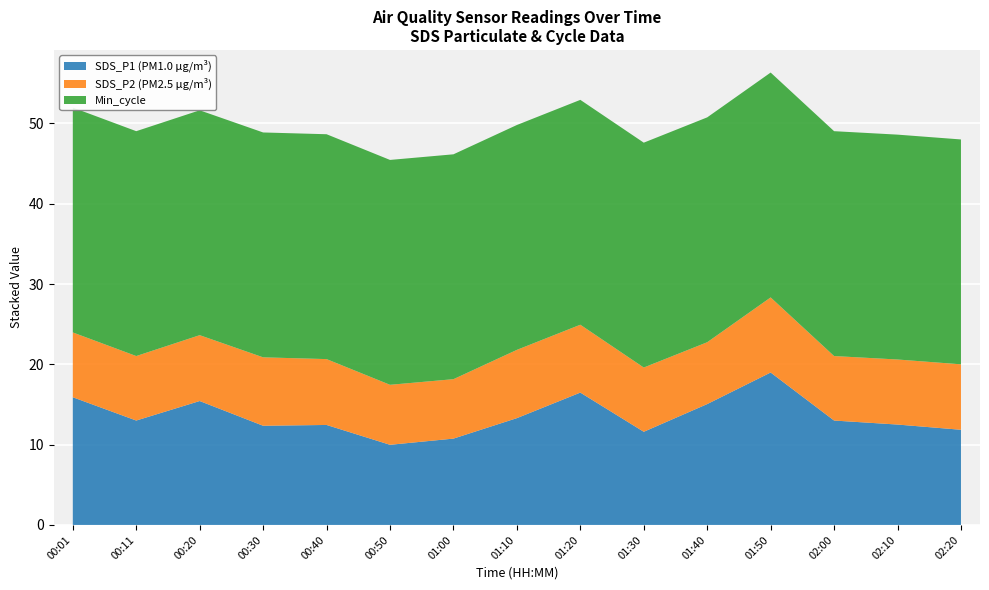

Reading left to right, list all the values displayed in this chart.

SDS_P1: 15.9	13.0	15.4	12.3	12.4	10.0	10.8	13.3	16.5	11.6	15.1	19.0	13.0	12.5	11.8
SDS_P2: 8.1	8.0	8.2	8.5	8.2	7.5	7.4	8.5	8.4	8.0	7.7	9.3	8.0	8.1	8.2
Min_cycle: 28.0	28.0	28.0	28.0	28.0	28.0	28.0	28.0	28.0	28.0	28.0	28.0	28.0	28.0	28.0